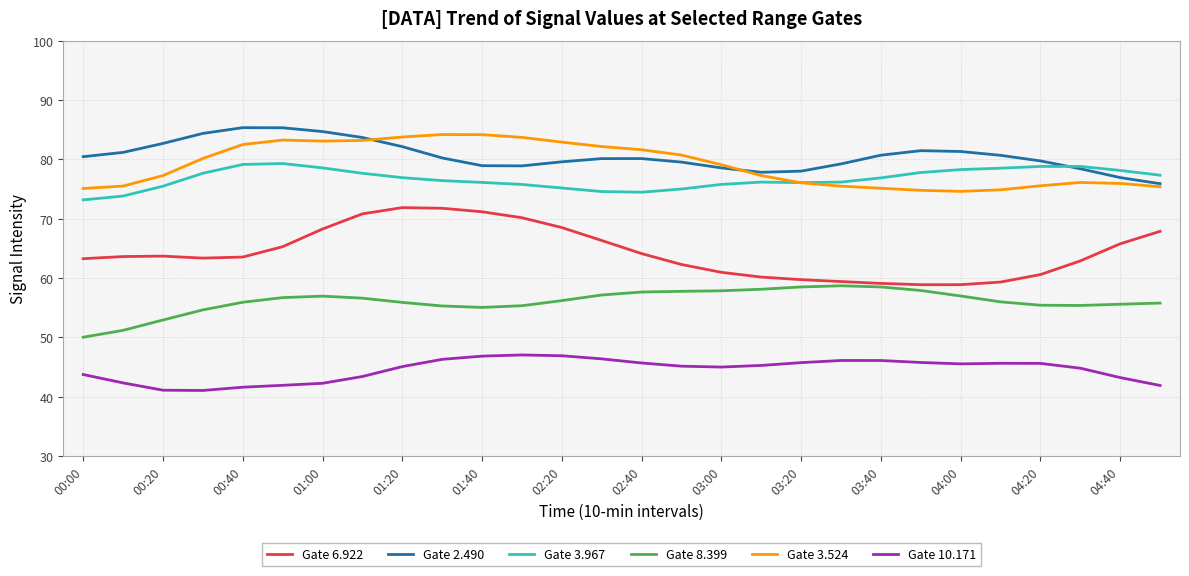

True or false: Gate 10.171 and Gate 3.524 cross at least once.

False